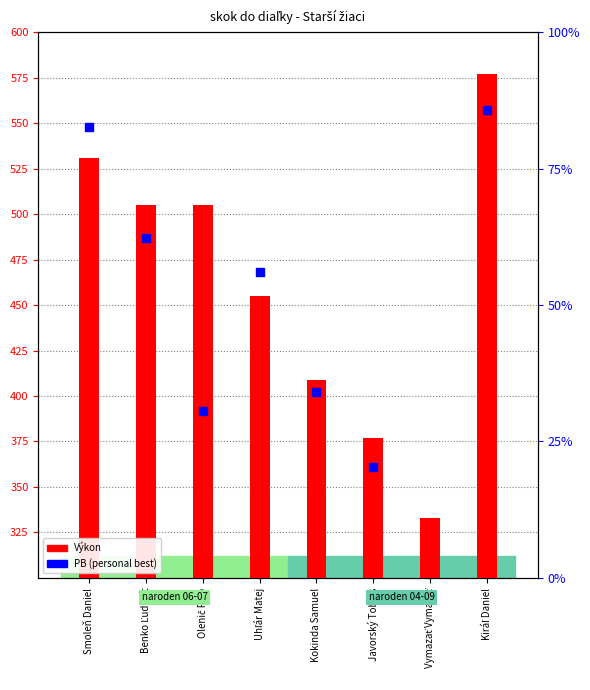

What is the ratio of the value at Javorský Tobias to the value at Kokinda Samuel?

0.9